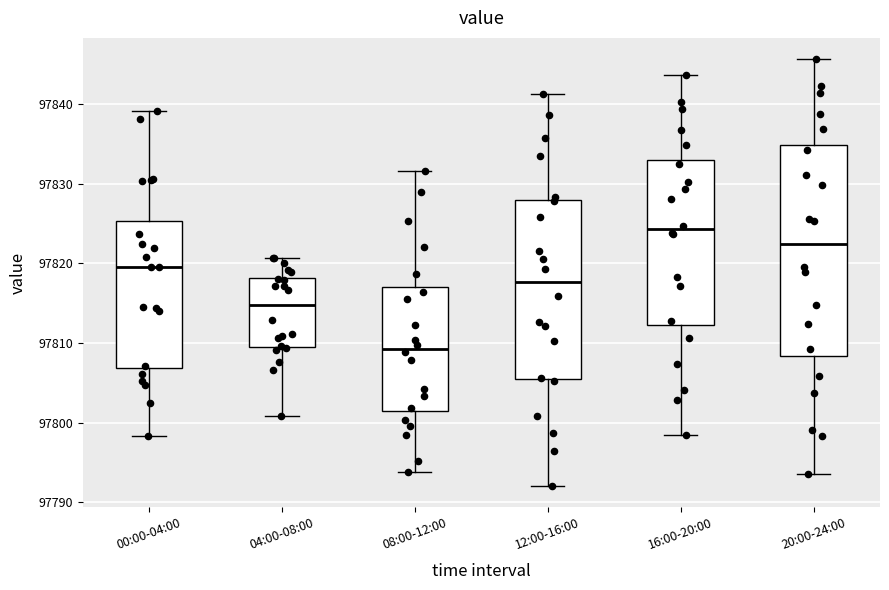

Where is the upper edge of the box for 16:00-20:00 on the y-axis? The values are not printed on the chart, so give them approximately, as read against the axis.

97833